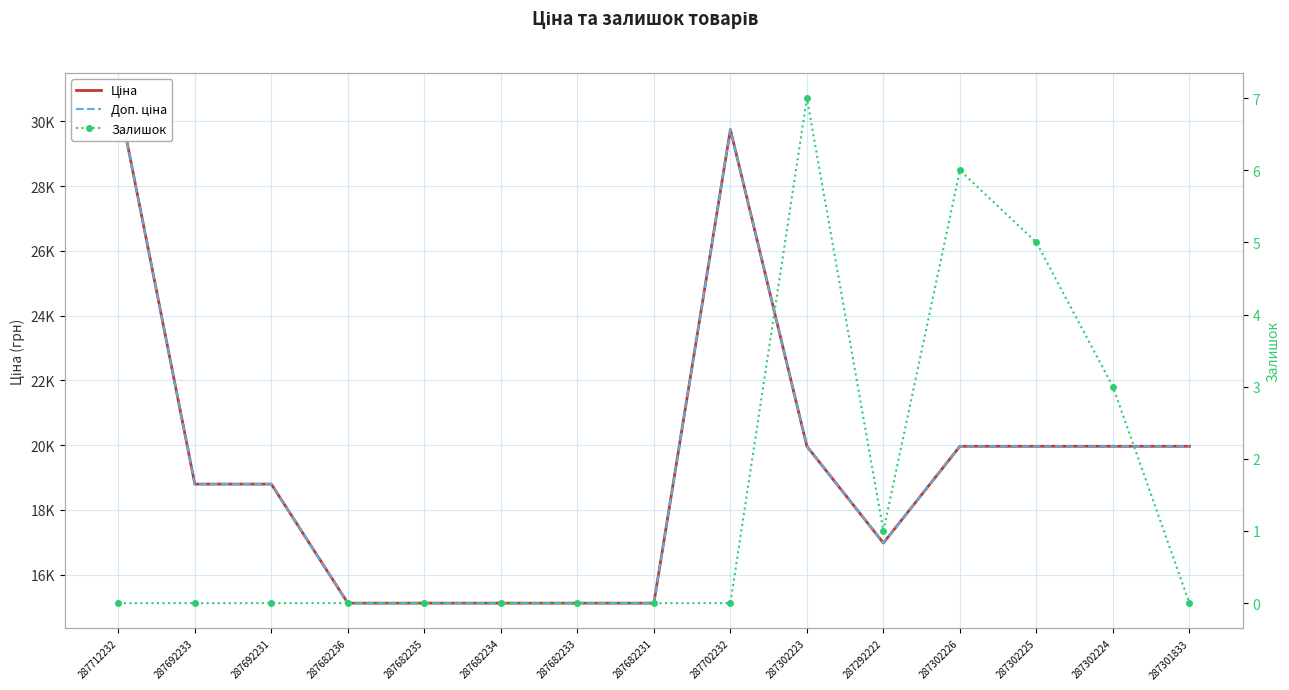

The Залишок series shows -4.8 at 287682236. True or false?

False